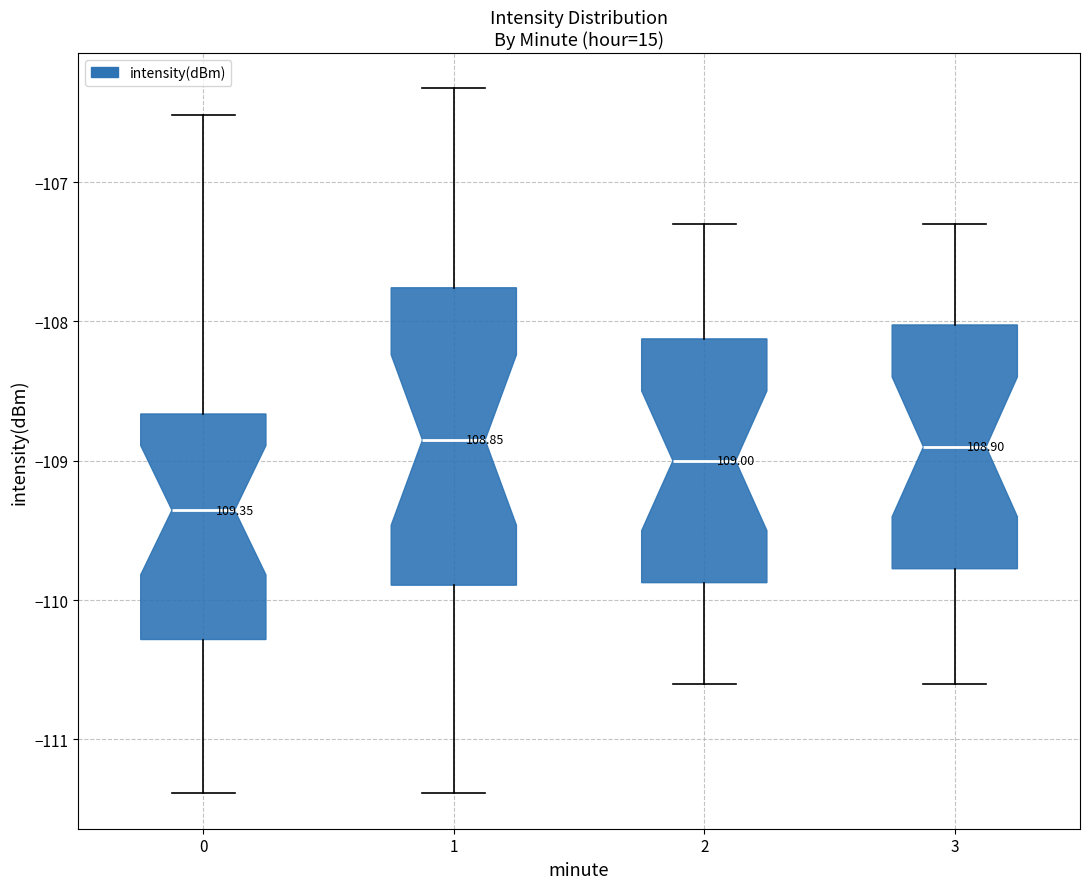

Which box has the lowest median line?

0